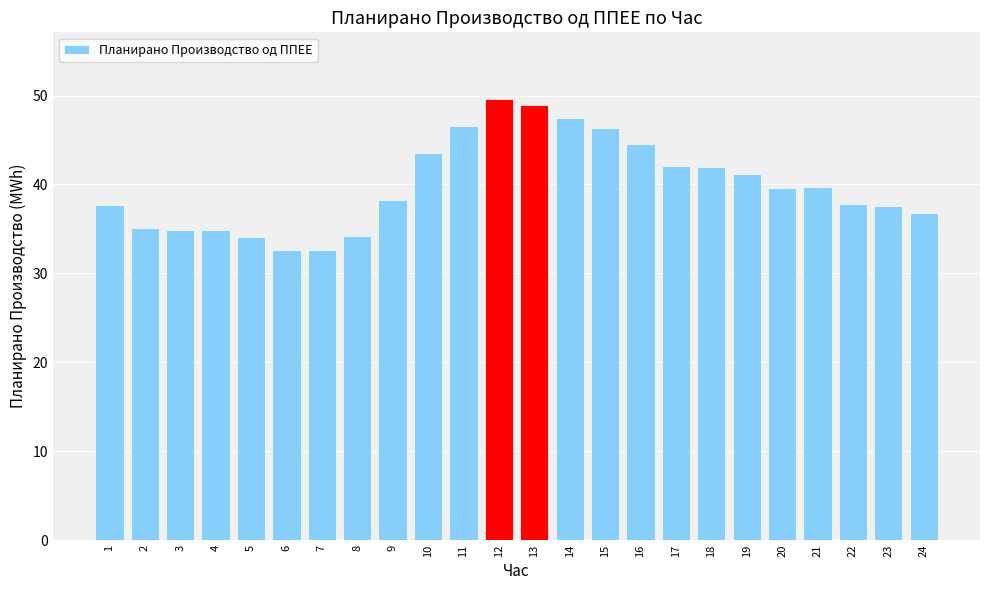

What is the difference between the values at 18 and 4?

7.2